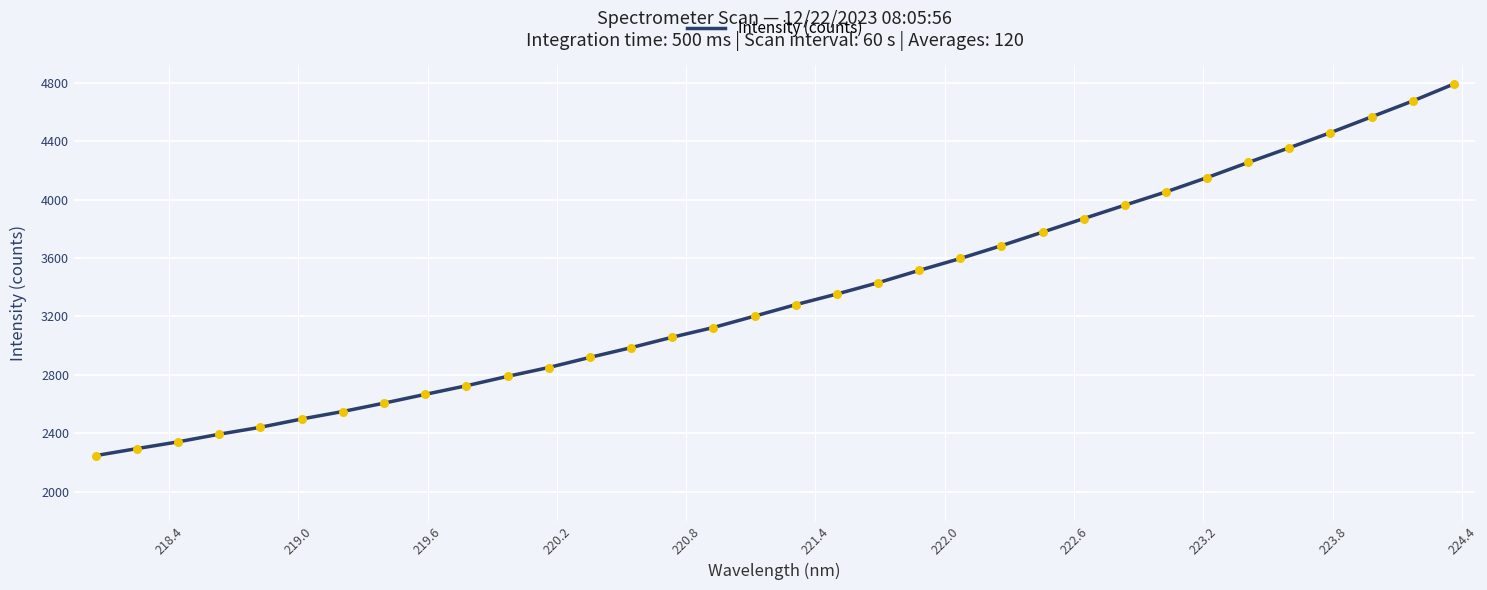

What is the greatest value displayed?

4790.5